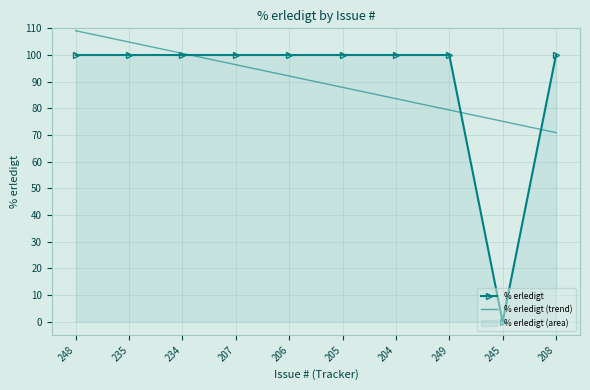

What is the label of the 5th point from the right?

205